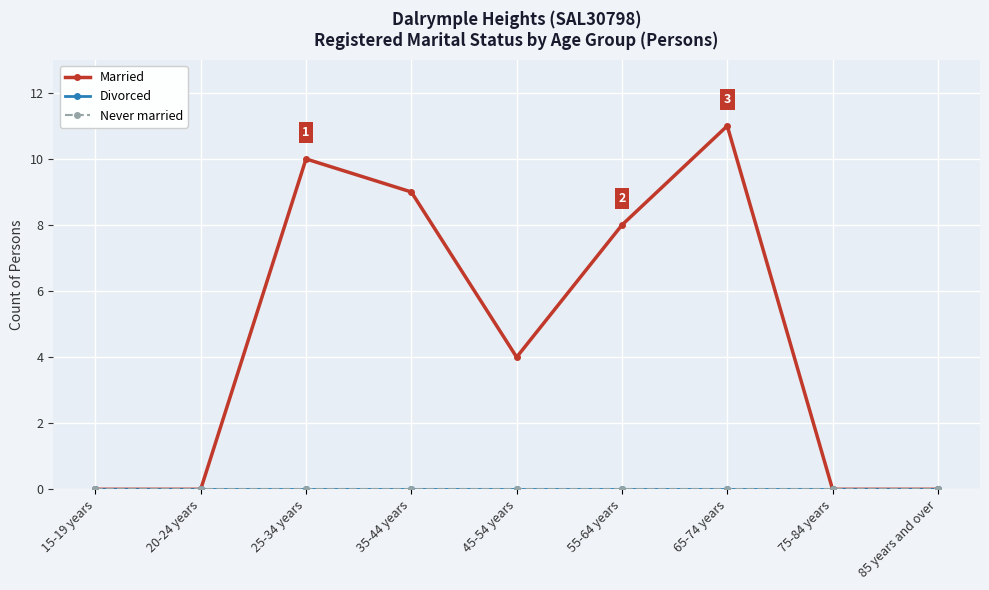

At how many categories does at least one series exceed 5?

4